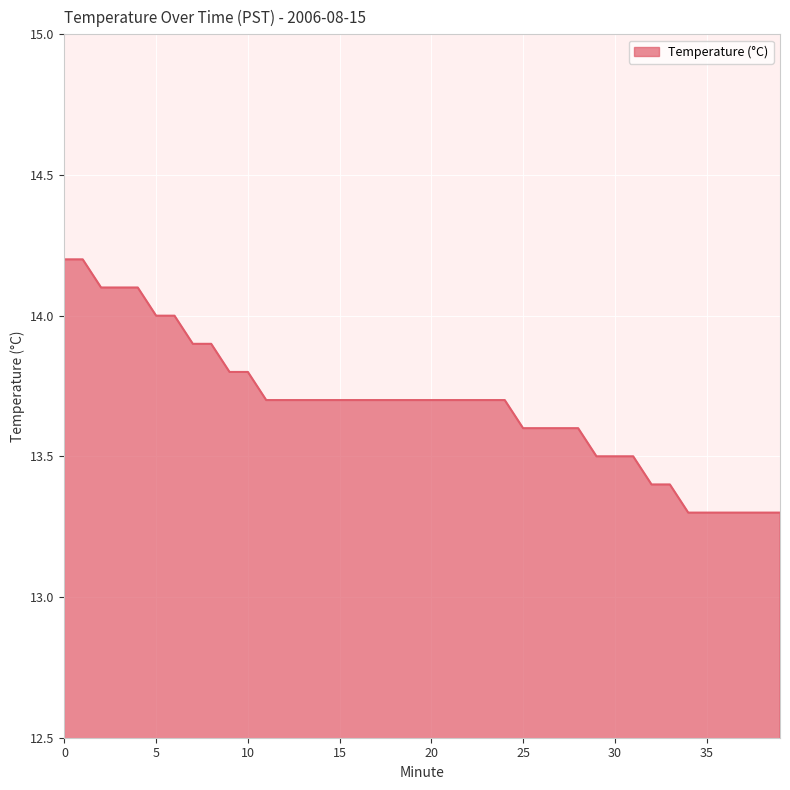

What is the difference between the maximum and minimum values?

0.9